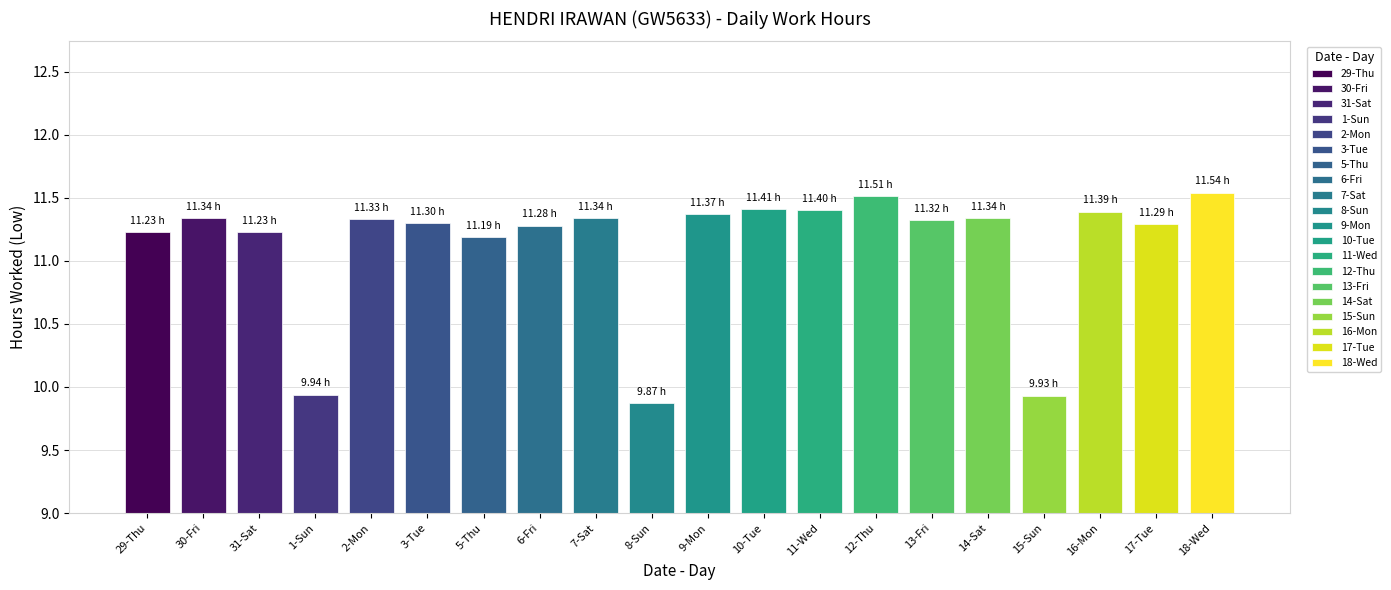

Which label corresponds to the largest value in the chart?

18-Wed